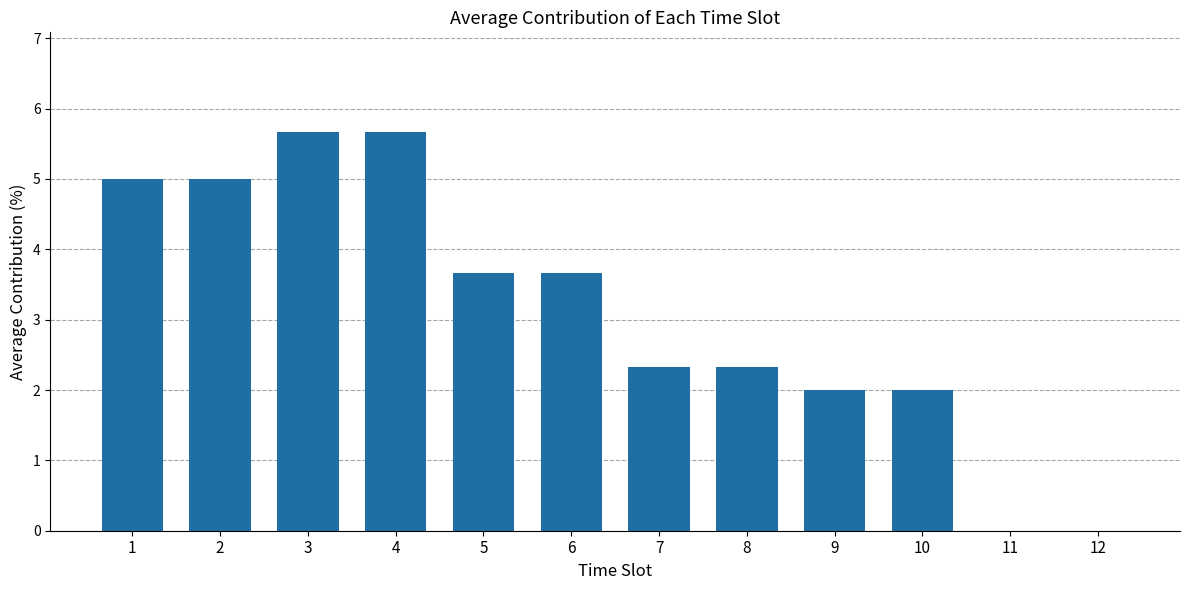

What is the greatest value displayed?

5.7